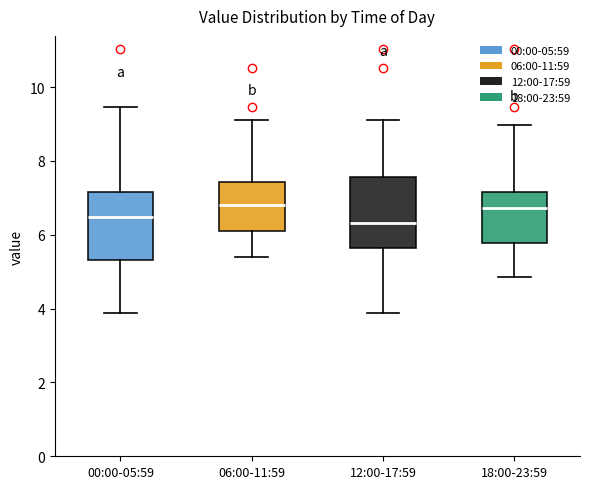

Reading left to right, read every box against the y-axis: the position of its median line, the range the box covers, and the ends of its whiskers. The values are not printed on the chart, so give them approximately, as read against the axis.

00:00-05:59: median 6.4, box 5.4 to 7.2, whiskers 3.8 to 9.4
06:00-11:59: median 6.8, box 6.2 to 7.4, whiskers 5.4 to 9.2
12:00-17:59: median 6.4, box 5.6 to 7.6, whiskers 3.8 to 9.2
18:00-23:59: median 6.8, box 5.8 to 7.2, whiskers 4.8 to 9.0